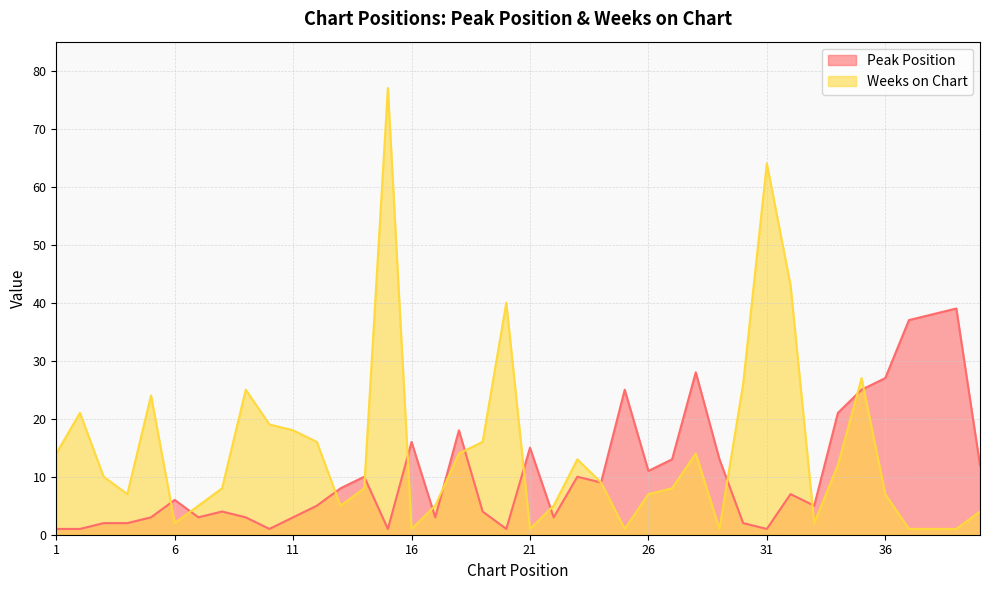

Count the number of categories in the chart.

40